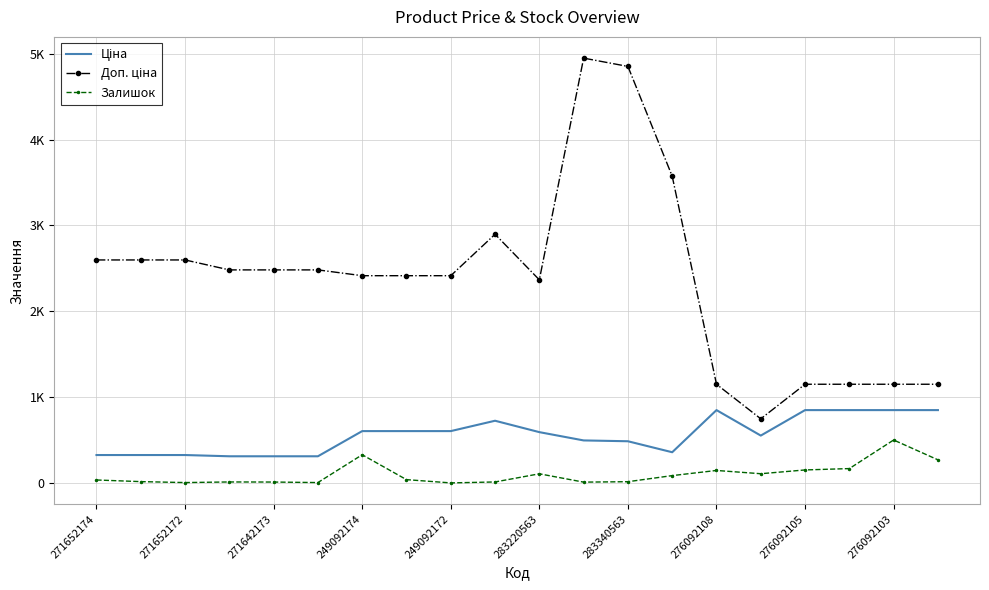

Reading left to right, list all the values displayed in this chart.

Ціна: 324.8	324.8	324.8	310.3	310.3	310.3	603.7	603.7	603.7	724.5	591.6	495.0	485.4	357.4	848.4	551.5	848.4	848.4	848.4	848.4
Доп. ціна: 2598.3	2598.3	2598.3	2482.4	2482.4	2482.4	2414.8	2414.8	2414.8	2897.8	2366.5	4950.4	4853.8	3573.9	1149.7	747.0	1149.7	1149.7	1149.7	1149.7
Залишок: 34.0	15.0	4.0	11.0	10.0	4.0	328.0	38.0	0.0	11.0	106.0	9.0	14.0	85.0	145.0	107.0	151.0	167.0	500.0	269.0